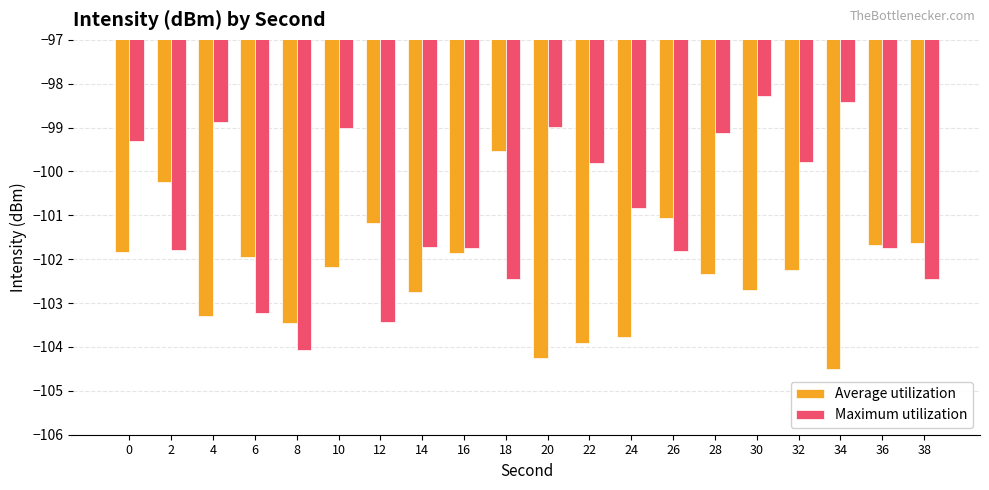

Does the chart contain any negative values?

Yes